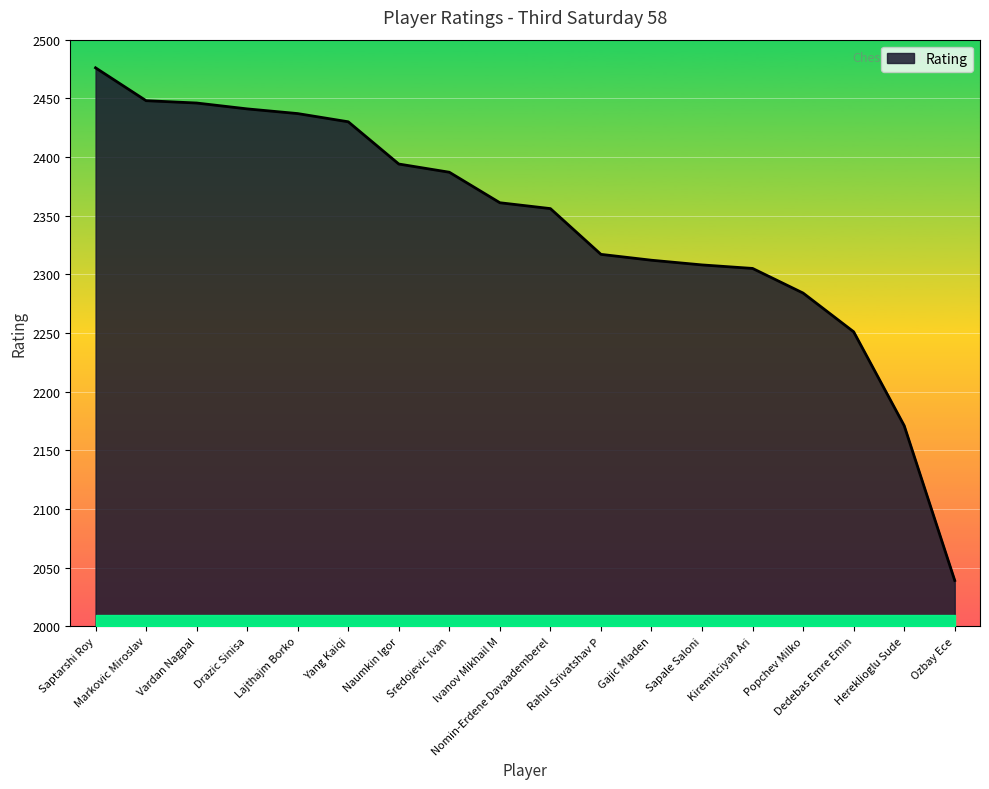

Which category has the highest value across all series?

Saptarshi Roy